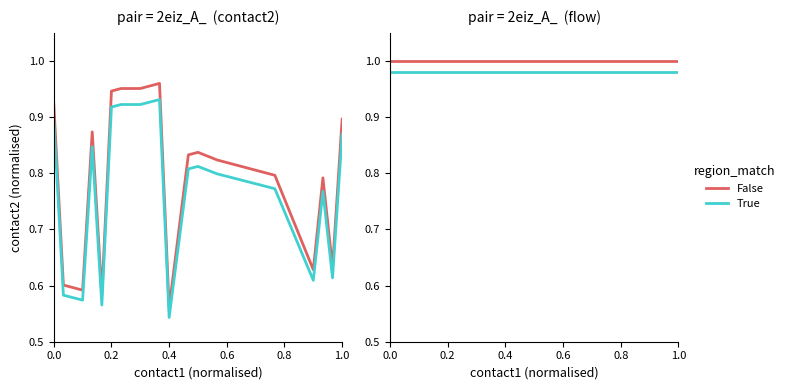

Reading left to right, extract all data points from this chart.

False: 1.0	1.0	1.0	1.0	1.0	1.0	1.0	1.0	1.0	1.0	1.0	1.0	1.0	1.0	1.0	1.0	1.0	1.0	1.0	1.0
True: 1.0	1.0	1.0	1.0	1.0	1.0	1.0	1.0	1.0	1.0	1.0	1.0	1.0	1.0	1.0	1.0	1.0	1.0	1.0	1.0